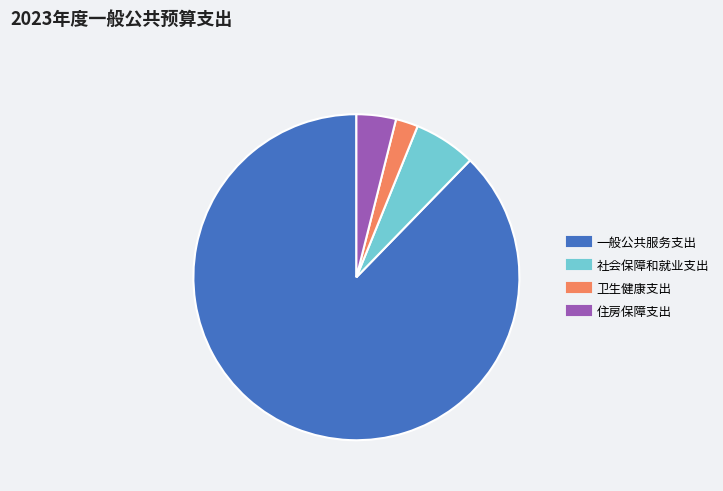

What is the largest slice in the pie chart?

一般公共服务支出